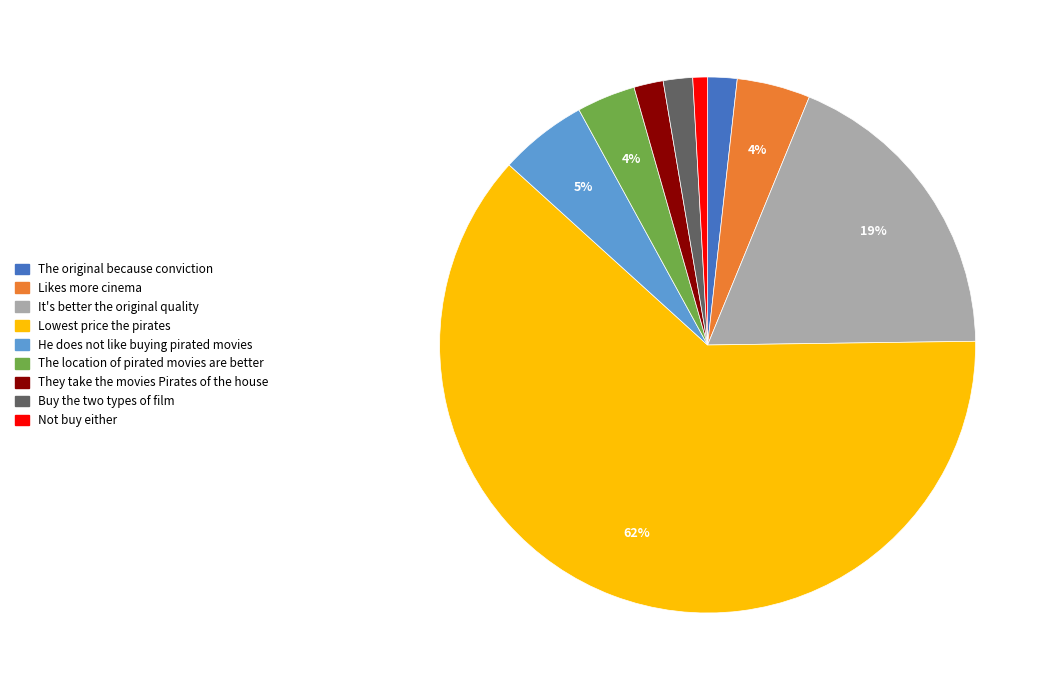

Which category has the biggest portion of the pie?

Lowest price the pirates